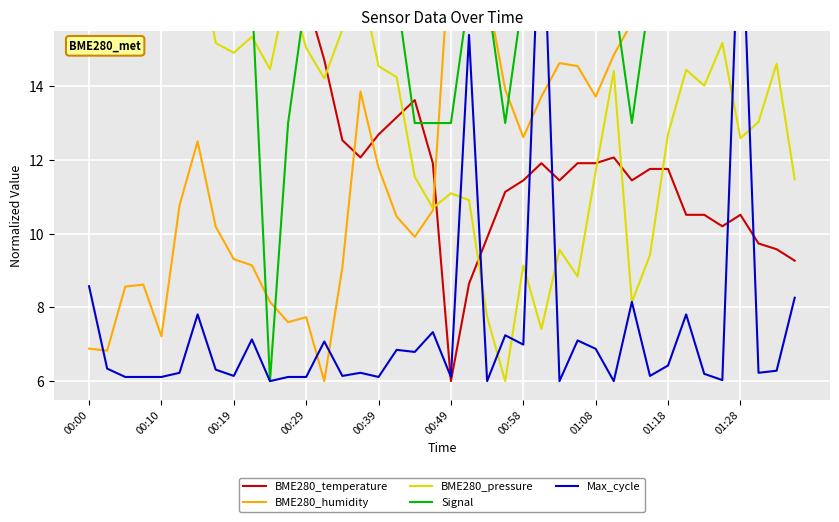

At how many categories does at least one series exceed 10?

40